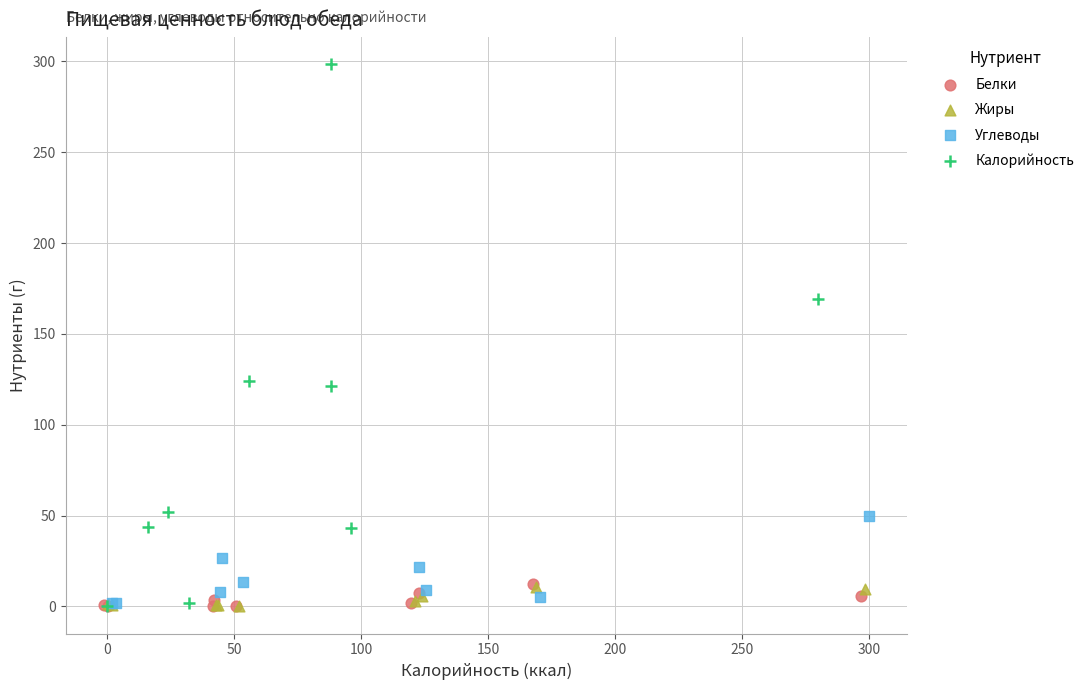

Which series has the widest spread of Y values?

Калорийность